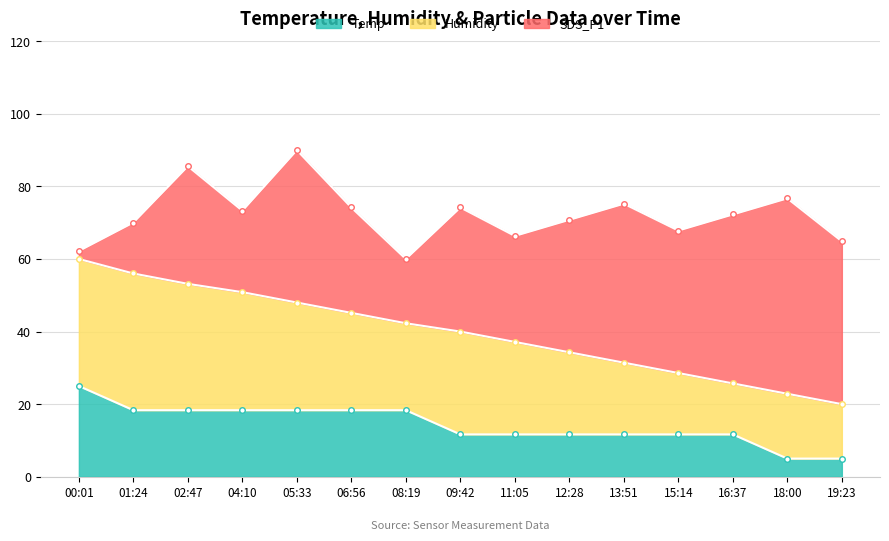

What is the value of the SDS_P1 point at the 9th from the left?

66.4